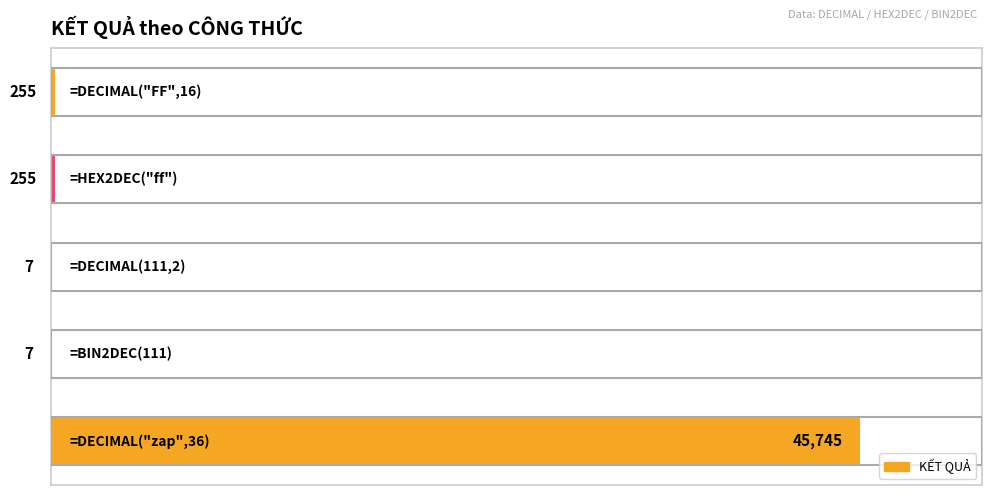

What is the maximum value shown in the chart?

45745